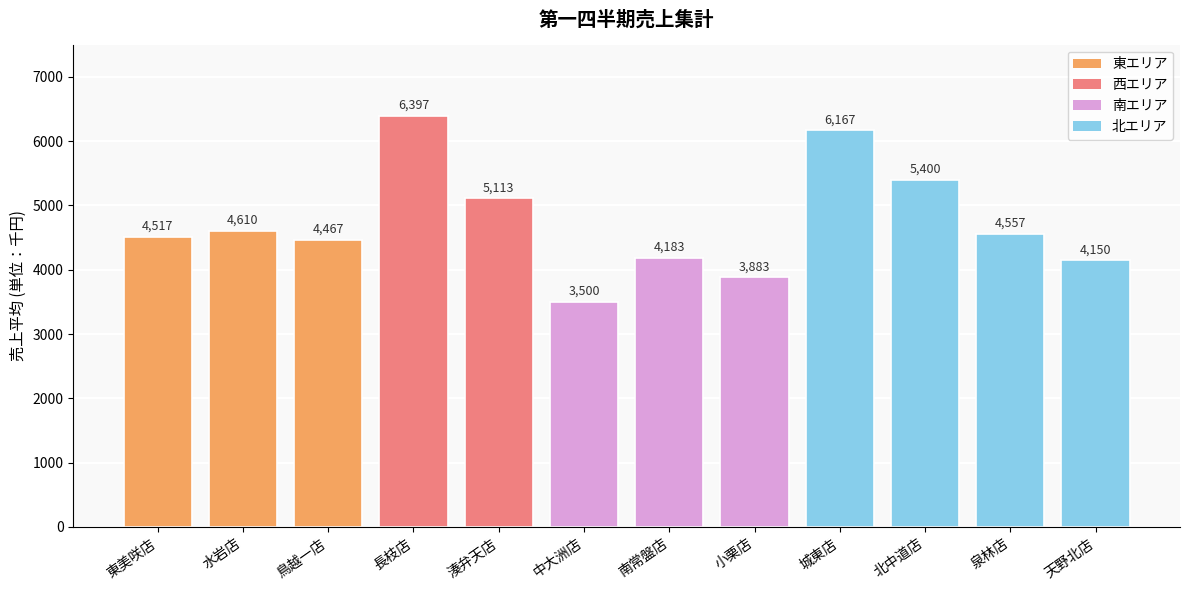

What is the label of the 10th bar from the right?

鳥越一店